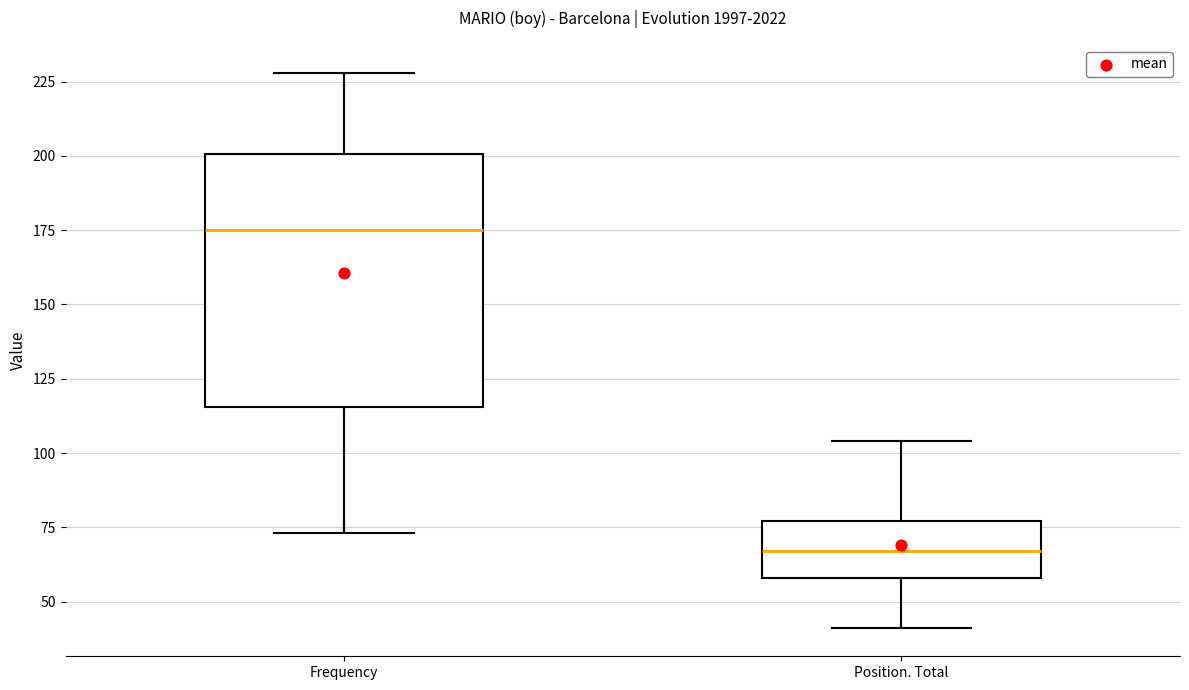

Reading left to right, transcribe this box plot: for each box, give where its median line is, the range the box spans, and where its two whiskers end, as read against the y-axis. The values are not printed on the chart, so give them approximately, as read against the axis.

Frequency: median 175, box 115 to 200, whiskers 75 to 230
Position. Total: median 65, box 60 to 75, whiskers 40 to 105